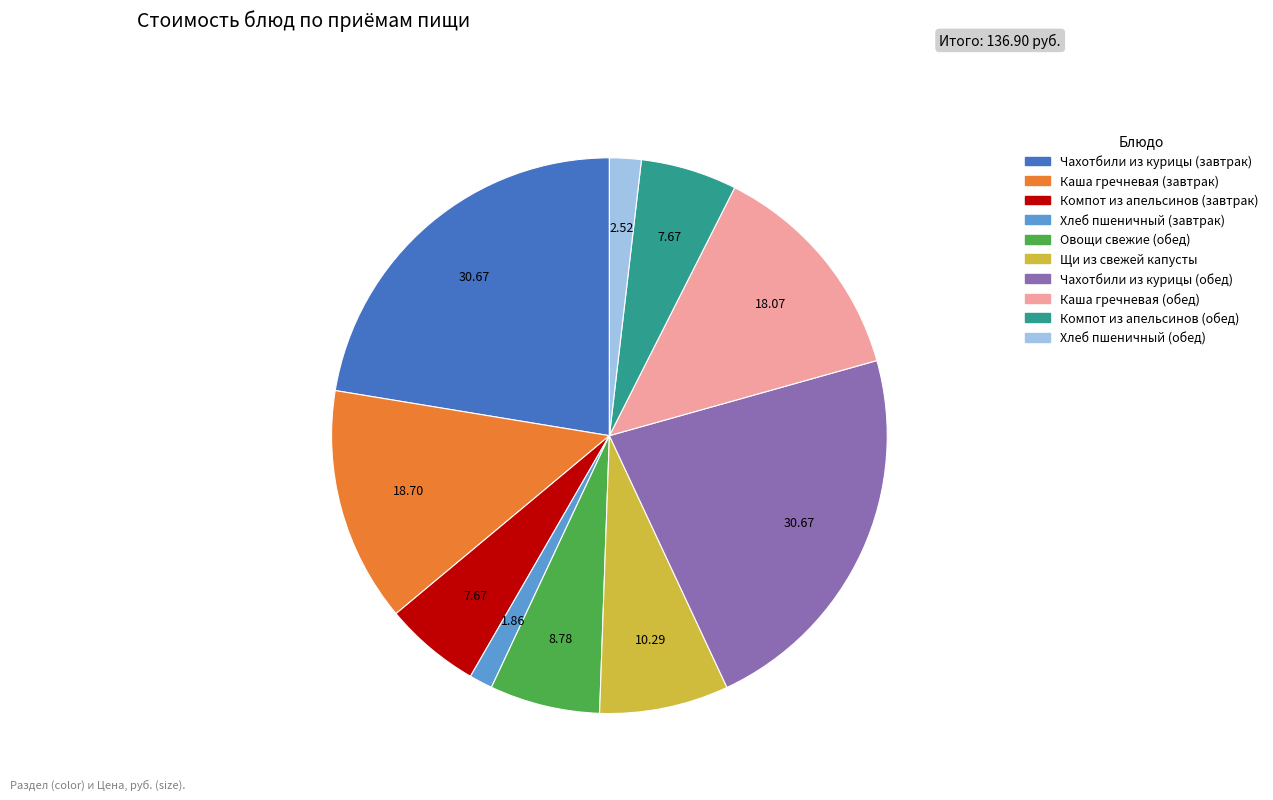

How many segments does this pie chart have?

10